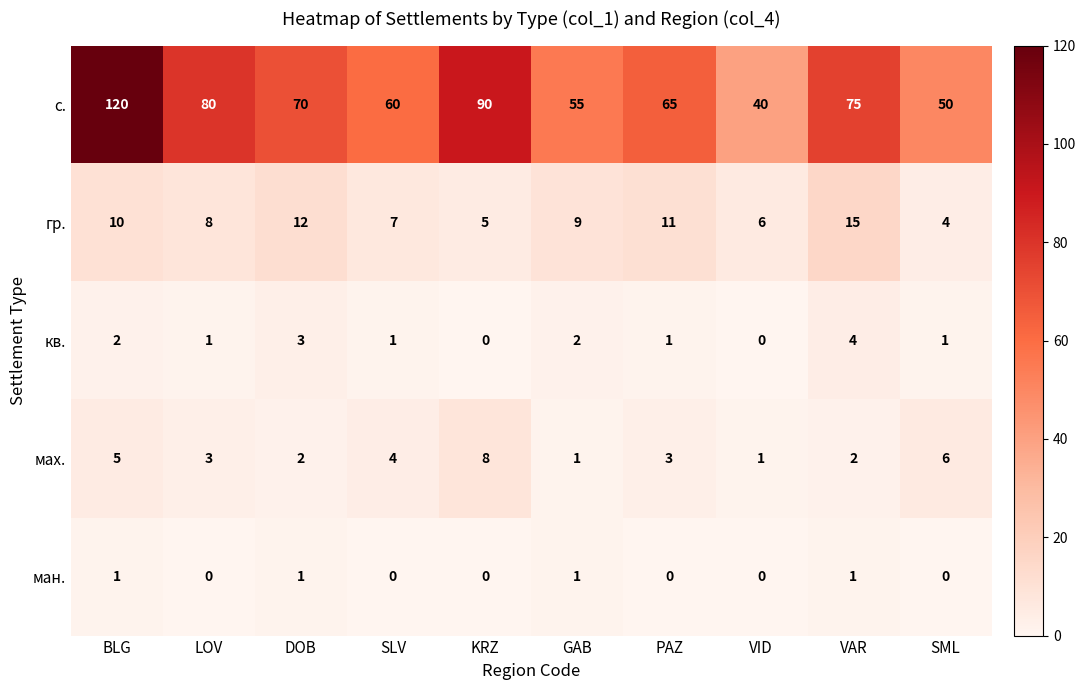

What is the maximum value shown in the chart?

120